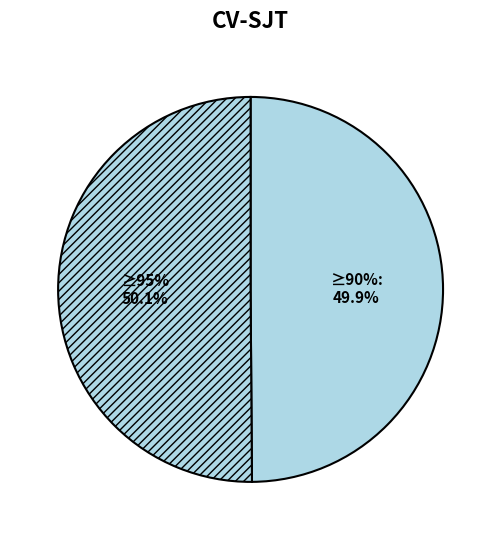

What portion of the pie excludes Cadbury Chocolate for Sale at Tesco?

50.1%